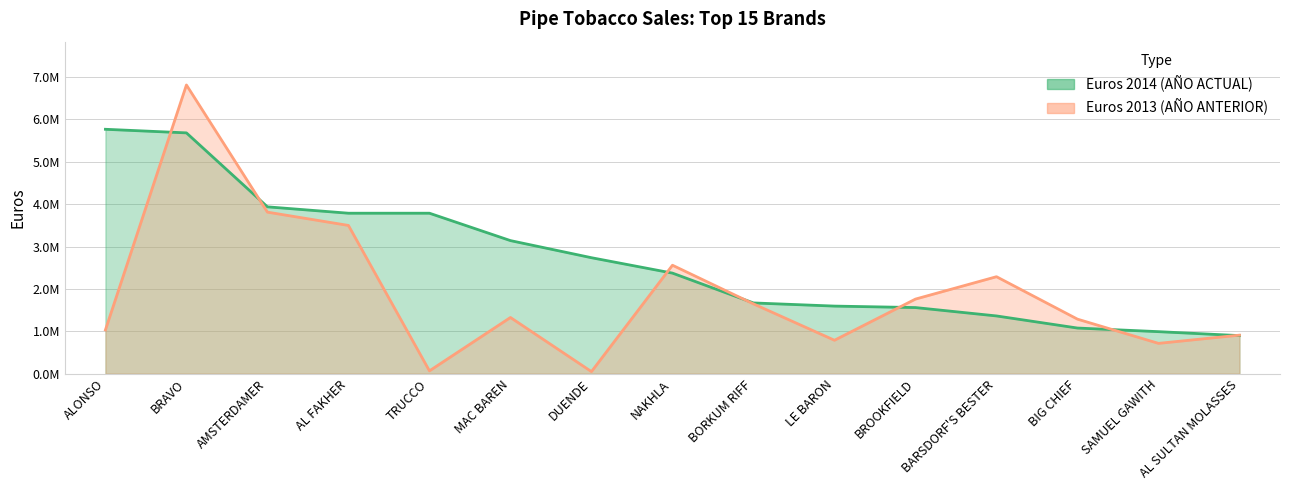

At which label does Euros 2013 first exceed 1325882?

BRAVO